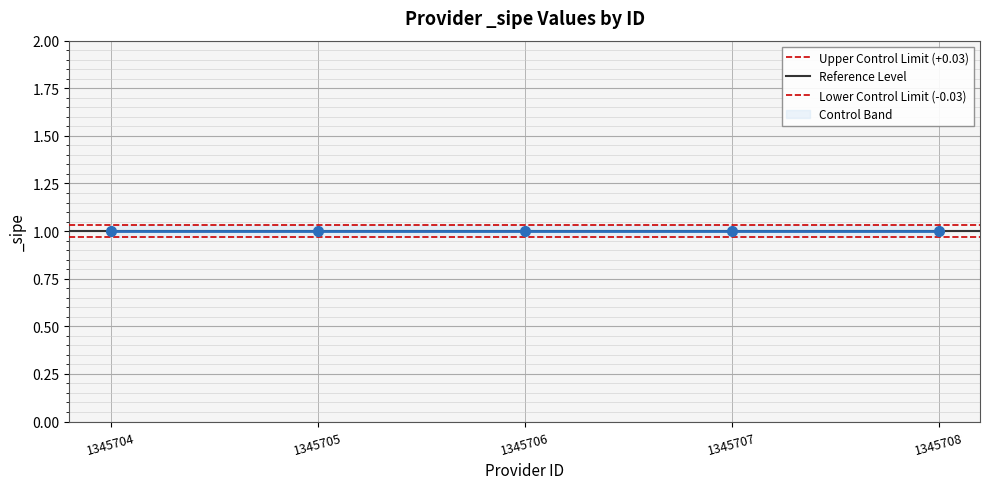

Is it true that Reference Level equals 0.6 at 1345704?

False